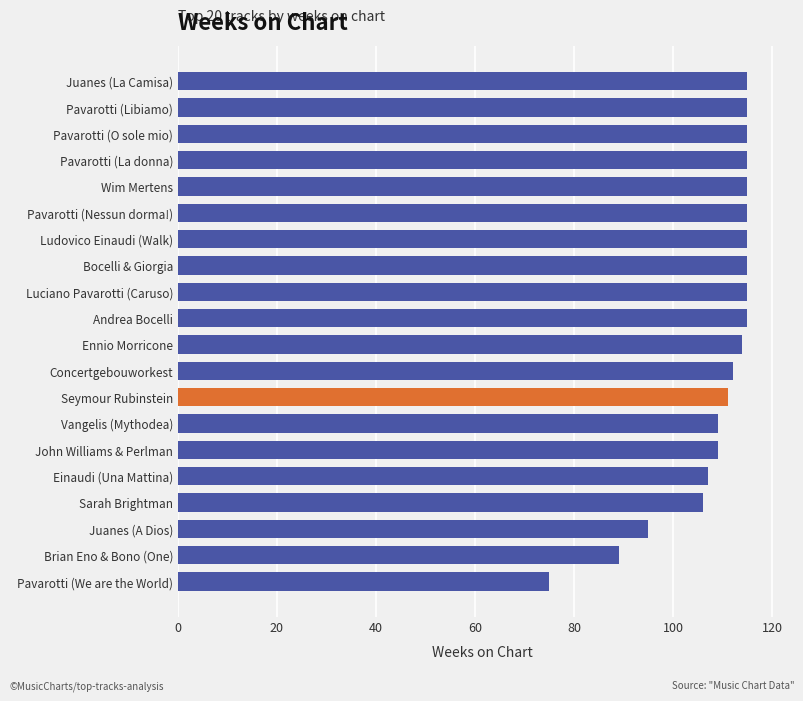

How many bars are there in total?

20